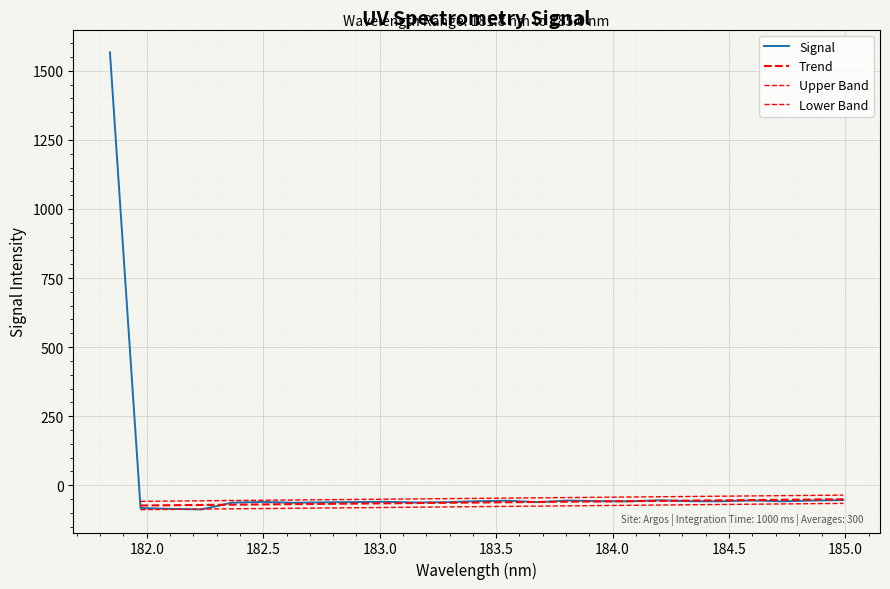

True or false: the data shows -15.7 at 182.498667305.

False